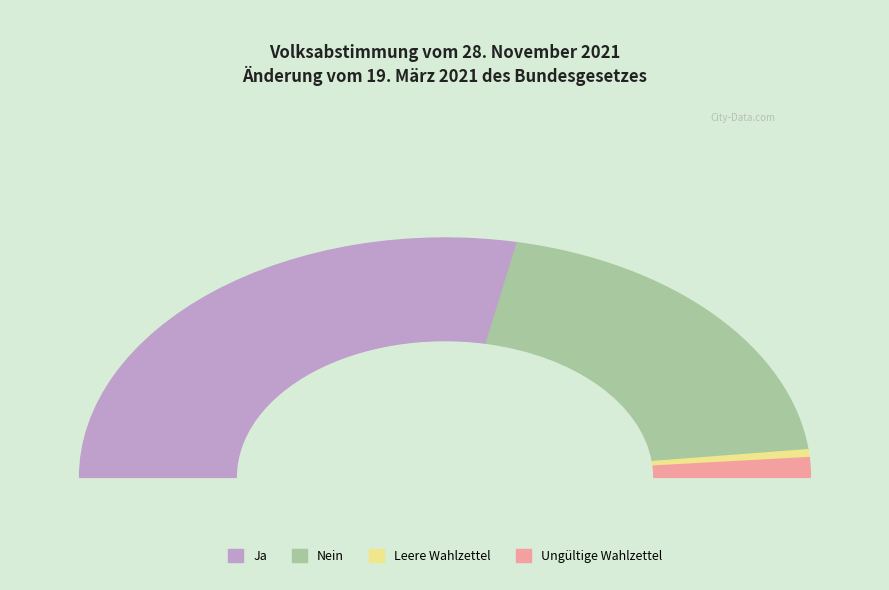

What is the majority slice?

Ja